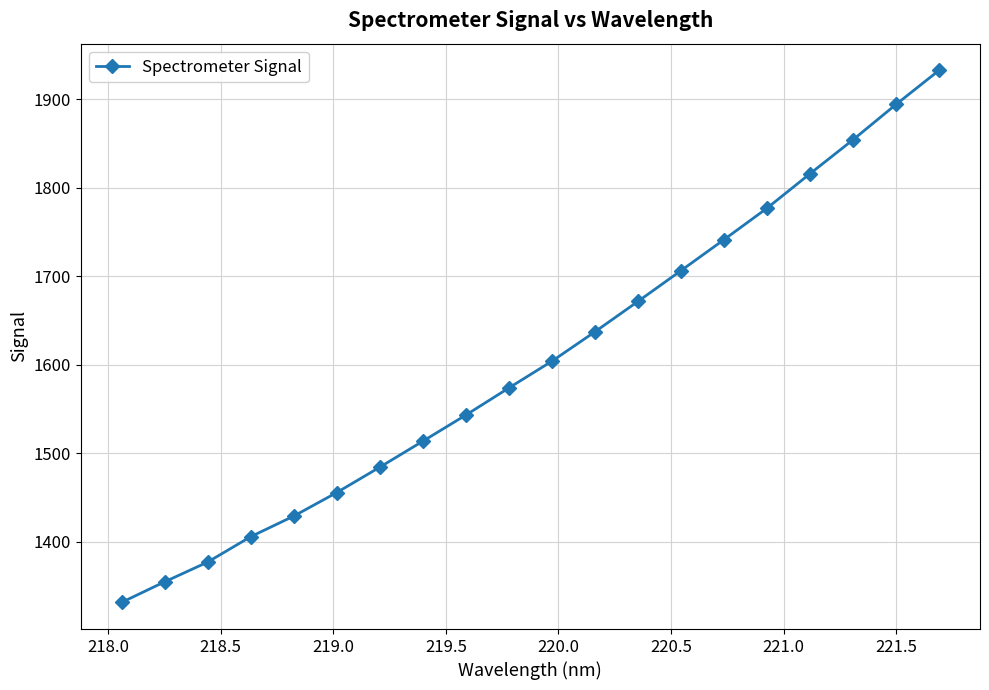

What is the minimum value shown in the chart?

1331.5